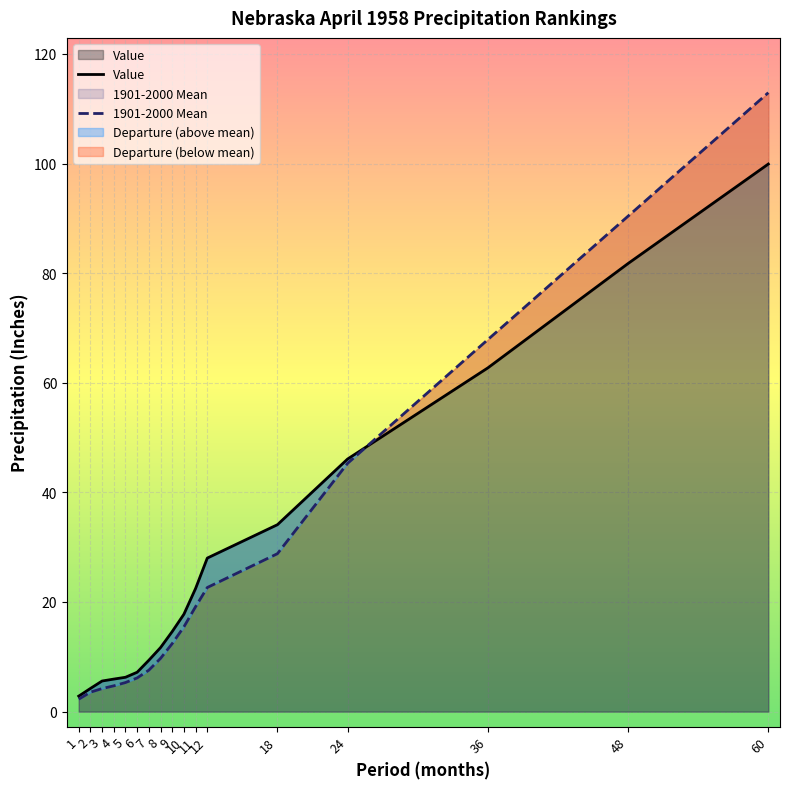

The 1901-2000 Mean series shows 34.9 at 60. True or false?

False